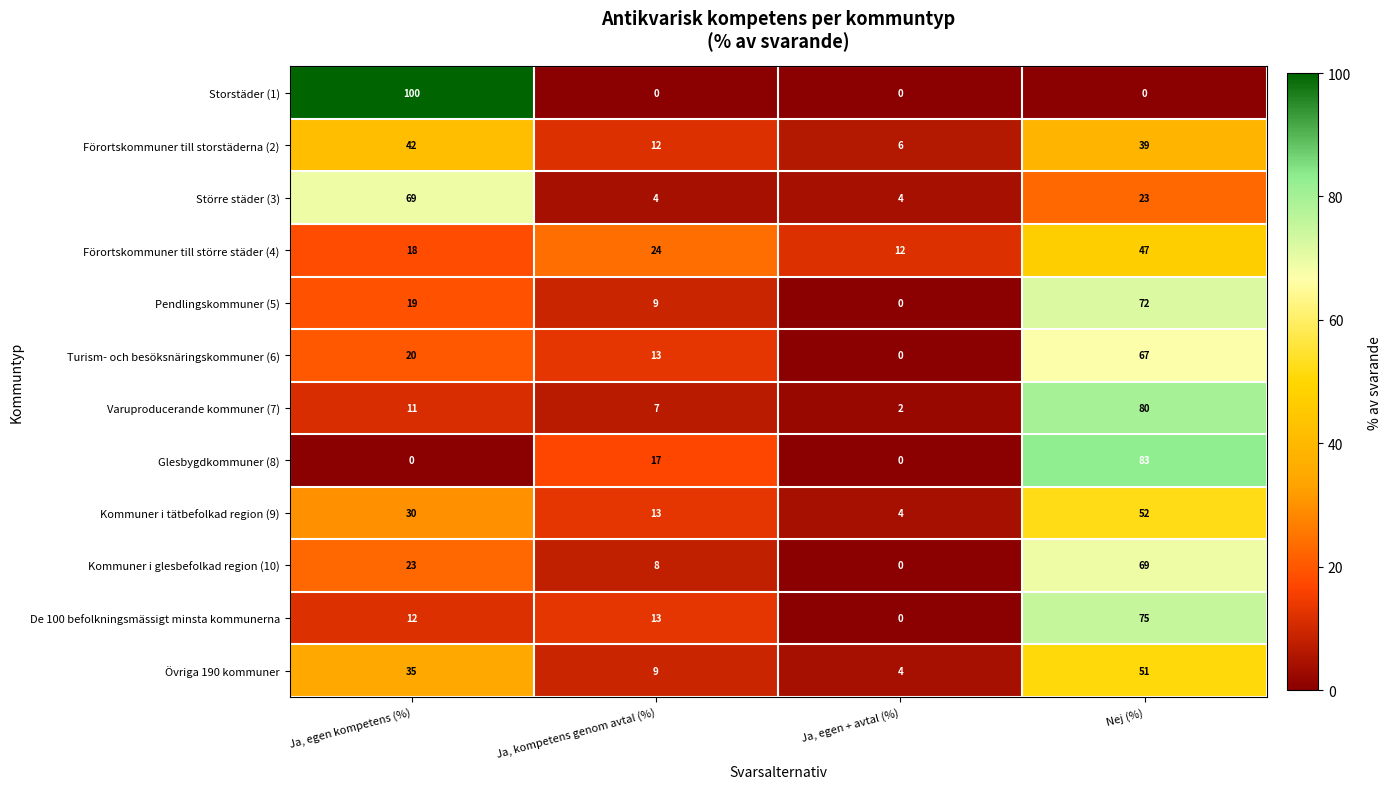

True or false: Varuproducerande kommuner (7) has a value of 2 at Ja, egen + avtal (%).

True